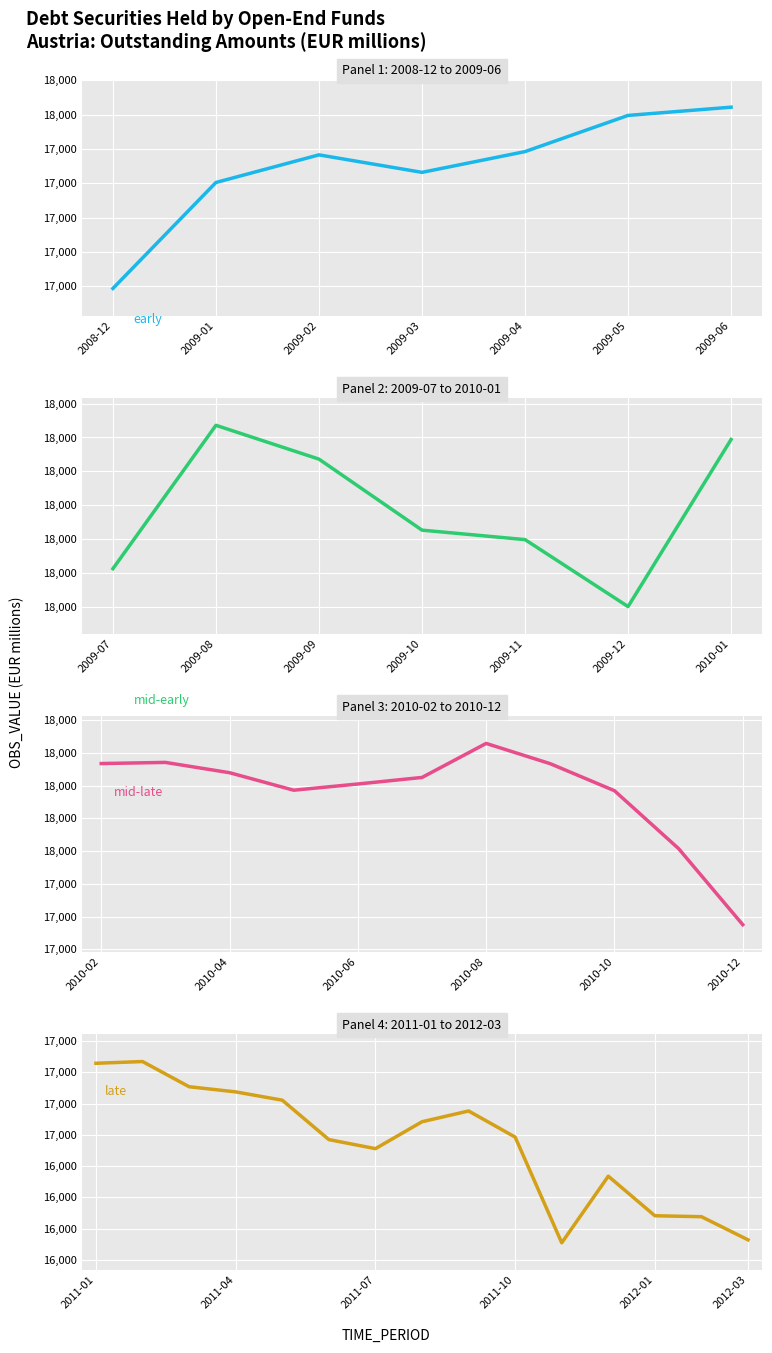

At which label does the data first exceed 17664?

2009-06